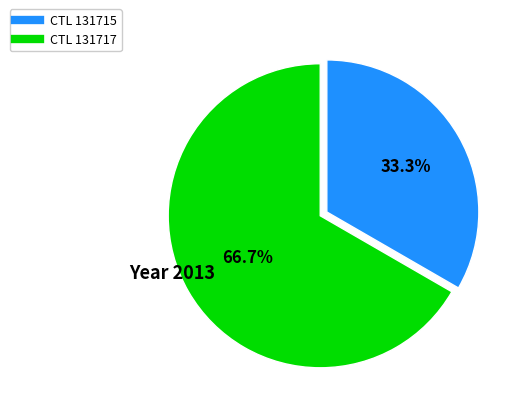

Is there any slice that represents more than half of the pie?

Yes